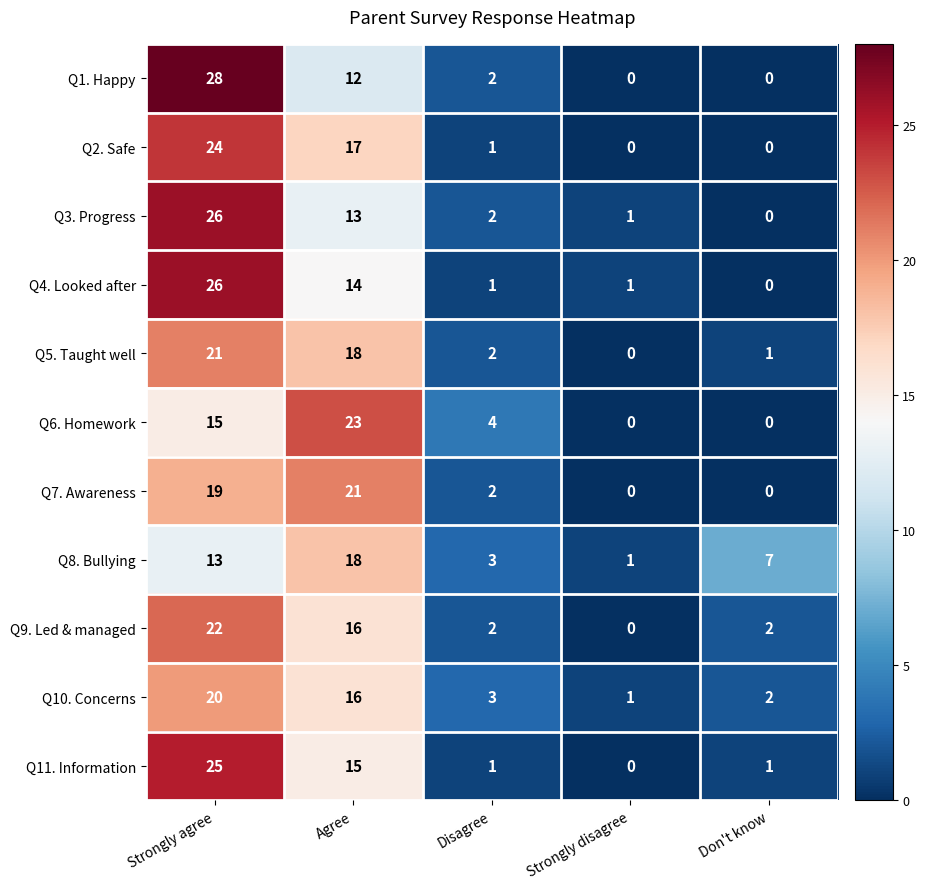

At which category does the chart reach its peak across all series?

Strongly agree